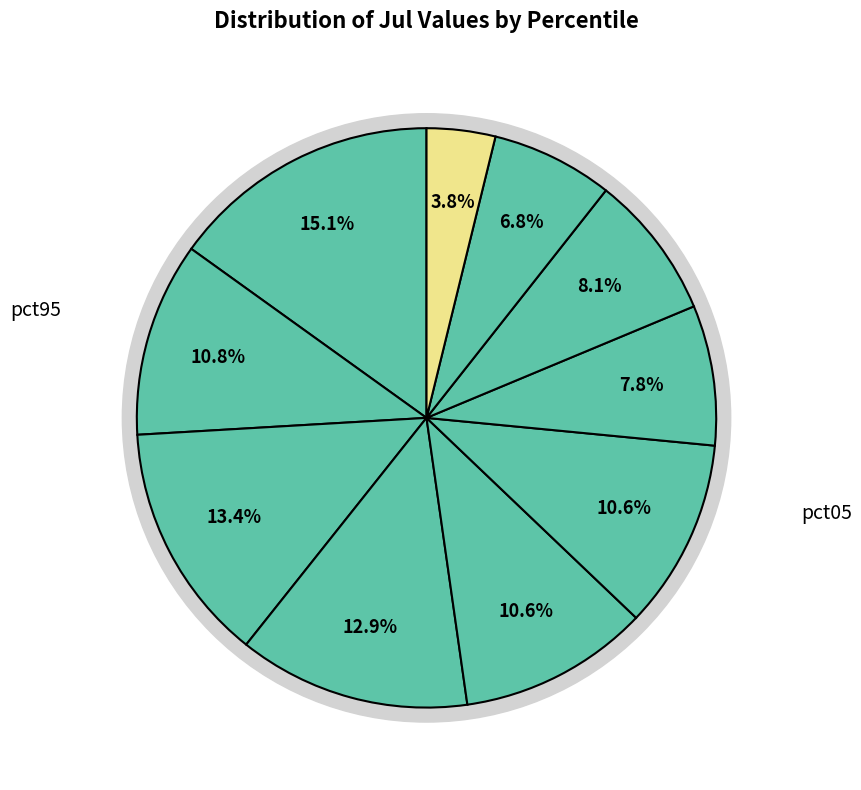

What percentage is the pct55 slice, to the nearest percent?

11%